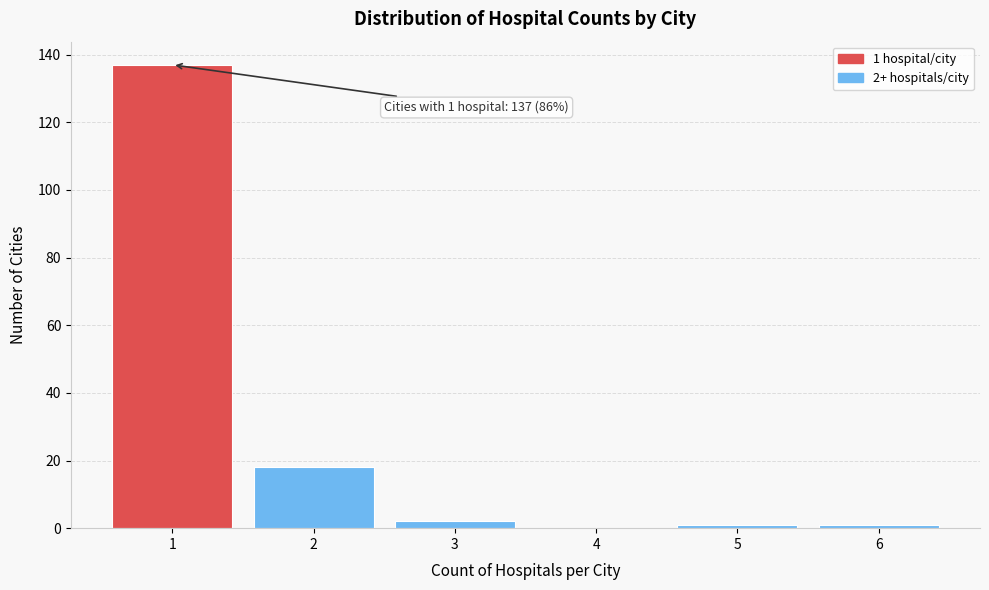

Which range on the x-axis has the tallest bar?

0.5 to 1.5